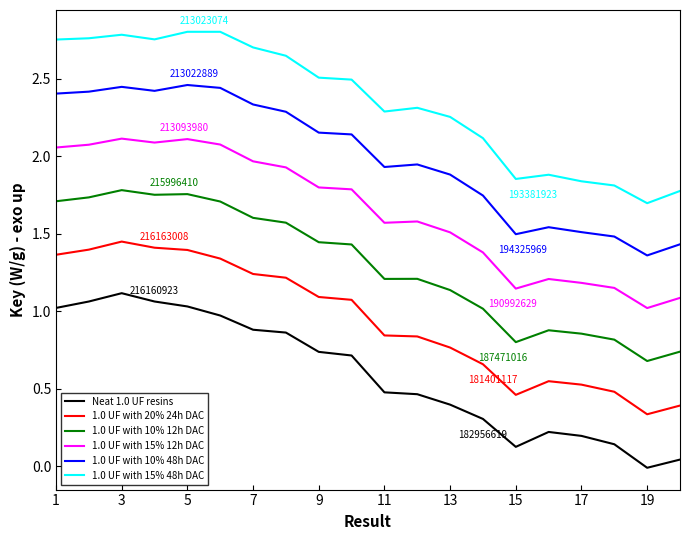

How many values in the Neat 1.0 UF resins series are below 0?

1